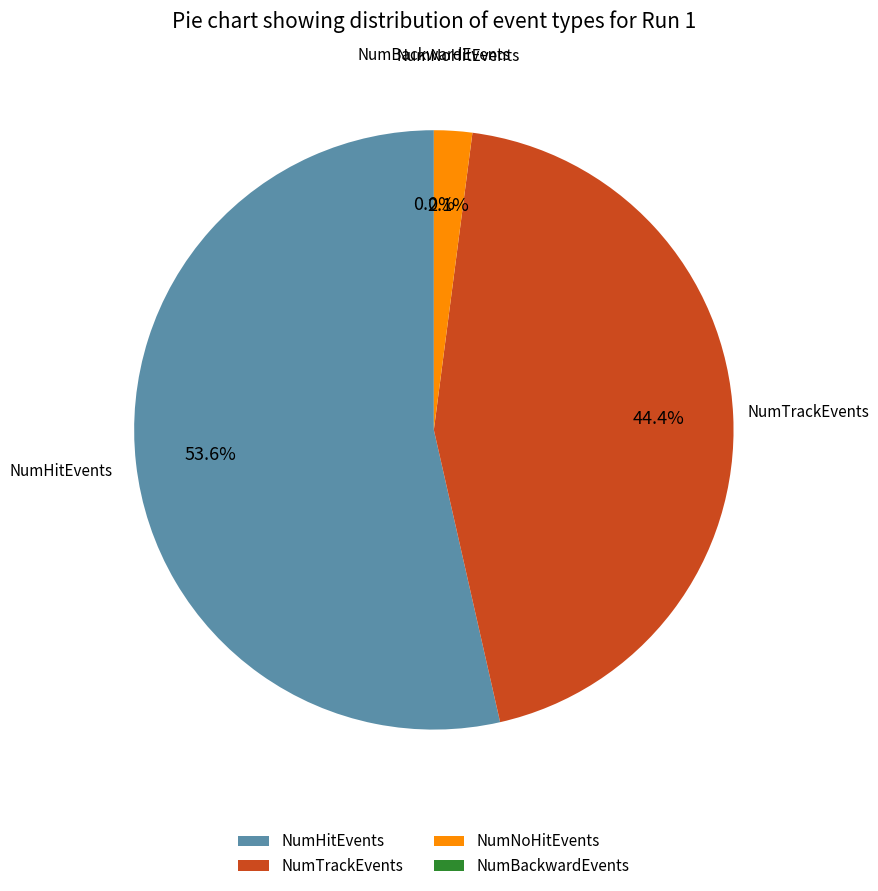

Which category has the biggest portion of the pie?

NumHitEvents